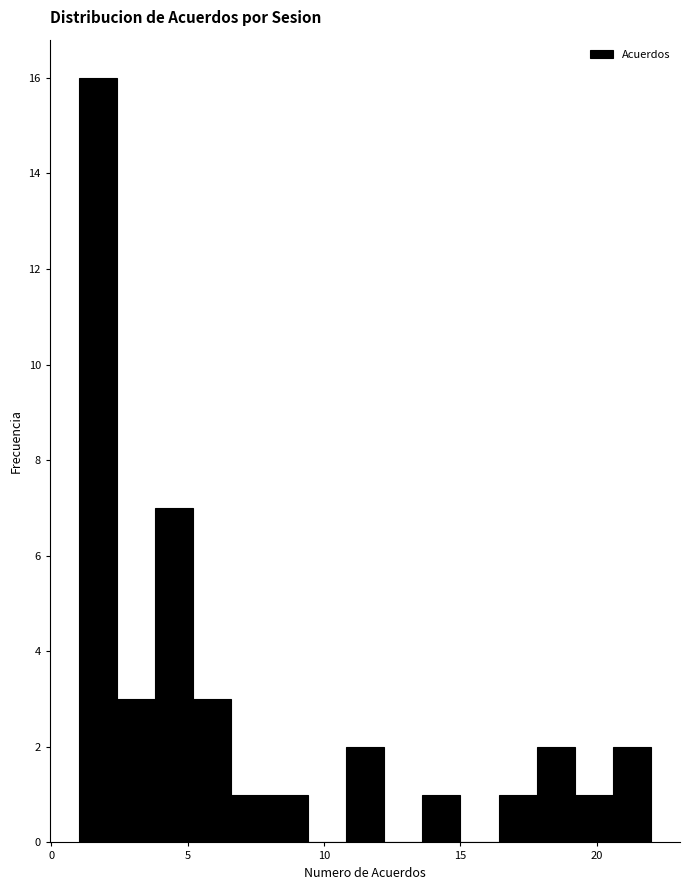

Around what value on the x-axis is the tallest bar? Give the approximate position of its centre, as read against the axis.

1.5